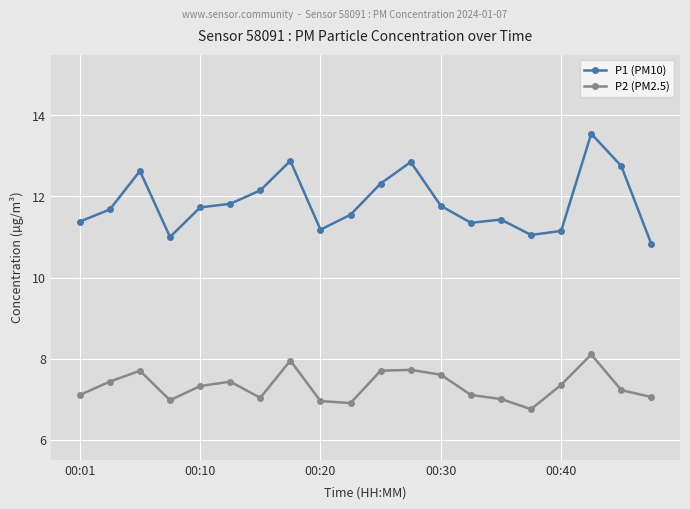

Which series has the largest range (max minus min)?

P1 (PM10)